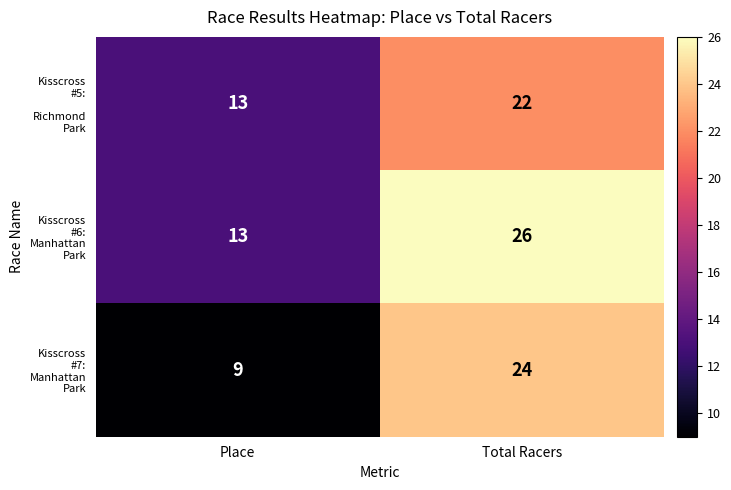

How many categories are shown in the chart?

2